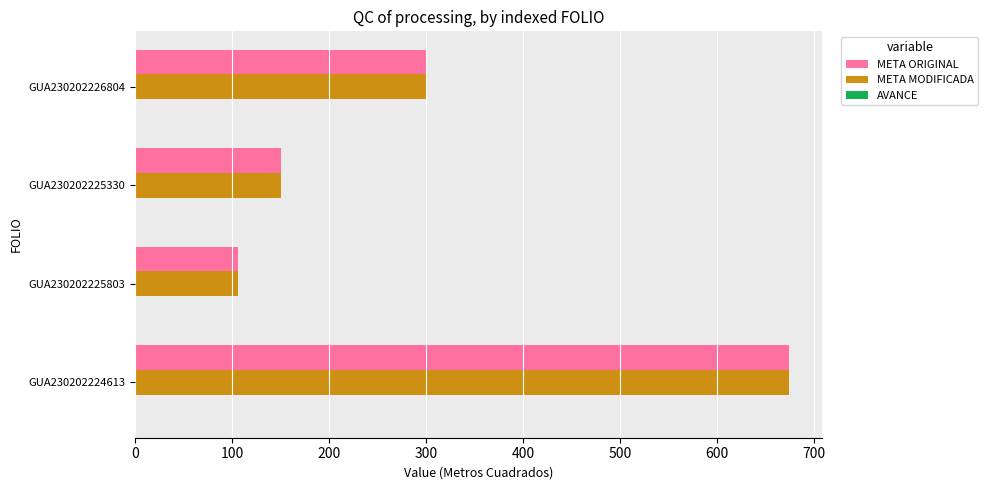

List the labels in order of META MODIFICADA value, smallest first.

GUA230202225803, GUA230202225330, GUA230202226804, GUA230202224613